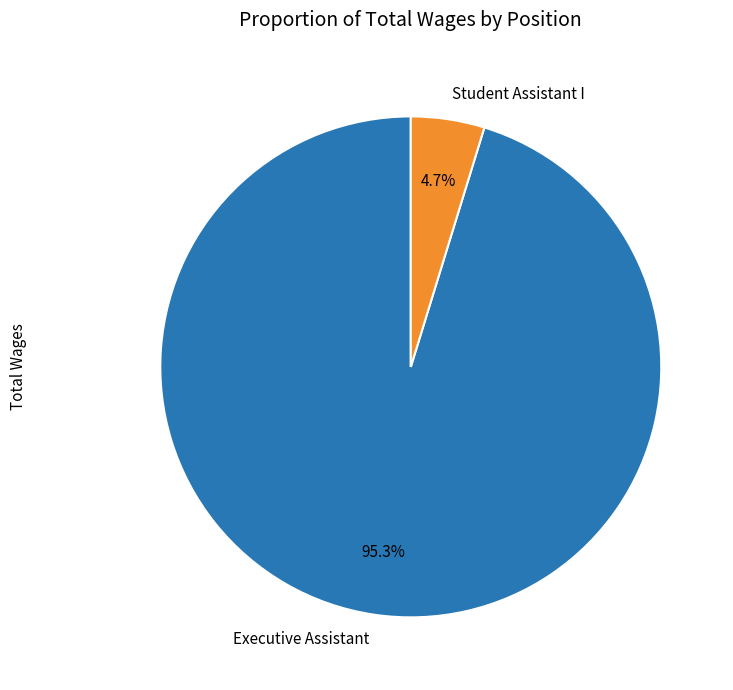

To the nearest percent, what is the difference between the Executive Assistant and Student Assistant I slice percentages?

91%